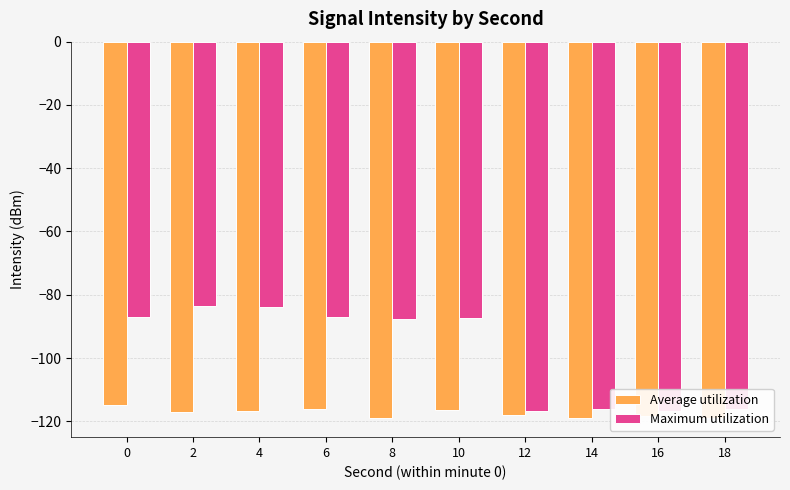

What is the average value of the Maximum utilization series?

-98.2